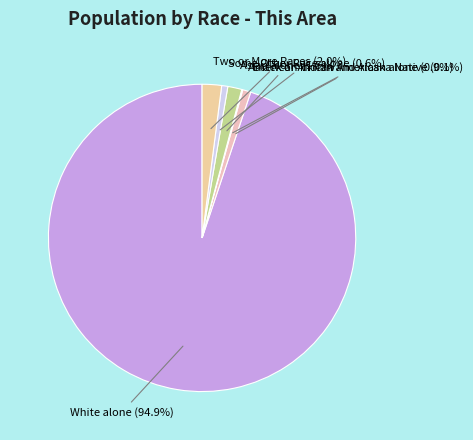

How many slices are in this pie chart?

6